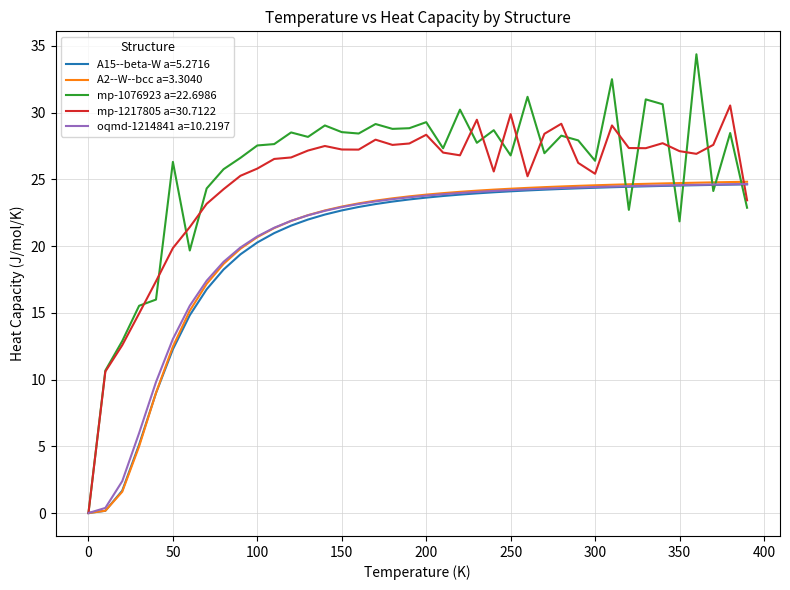

What is the maximum value shown in the chart?

34.4